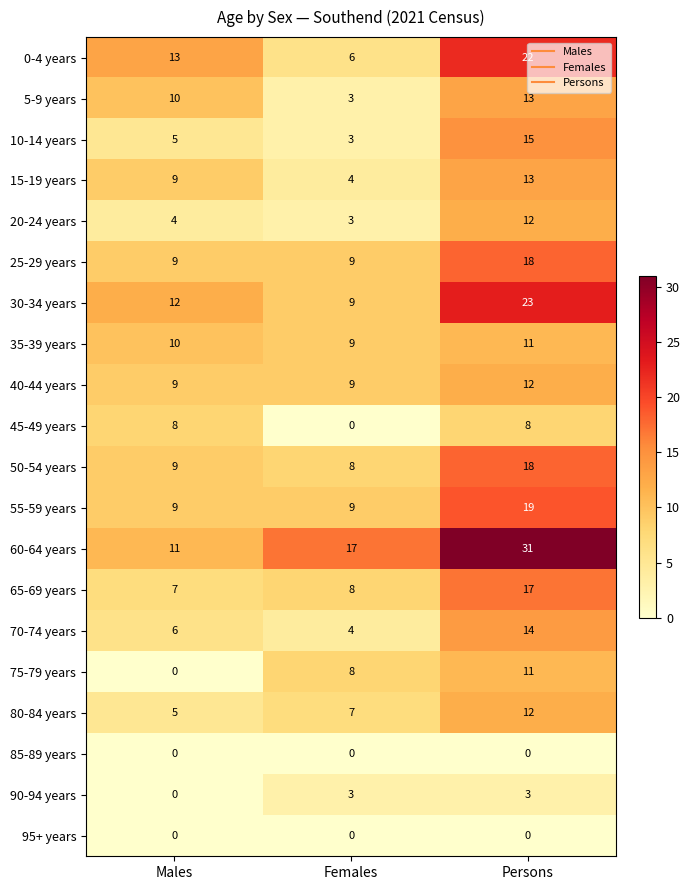

List the labels in order of 50-54 years value, smallest first.

Females, Males, Persons